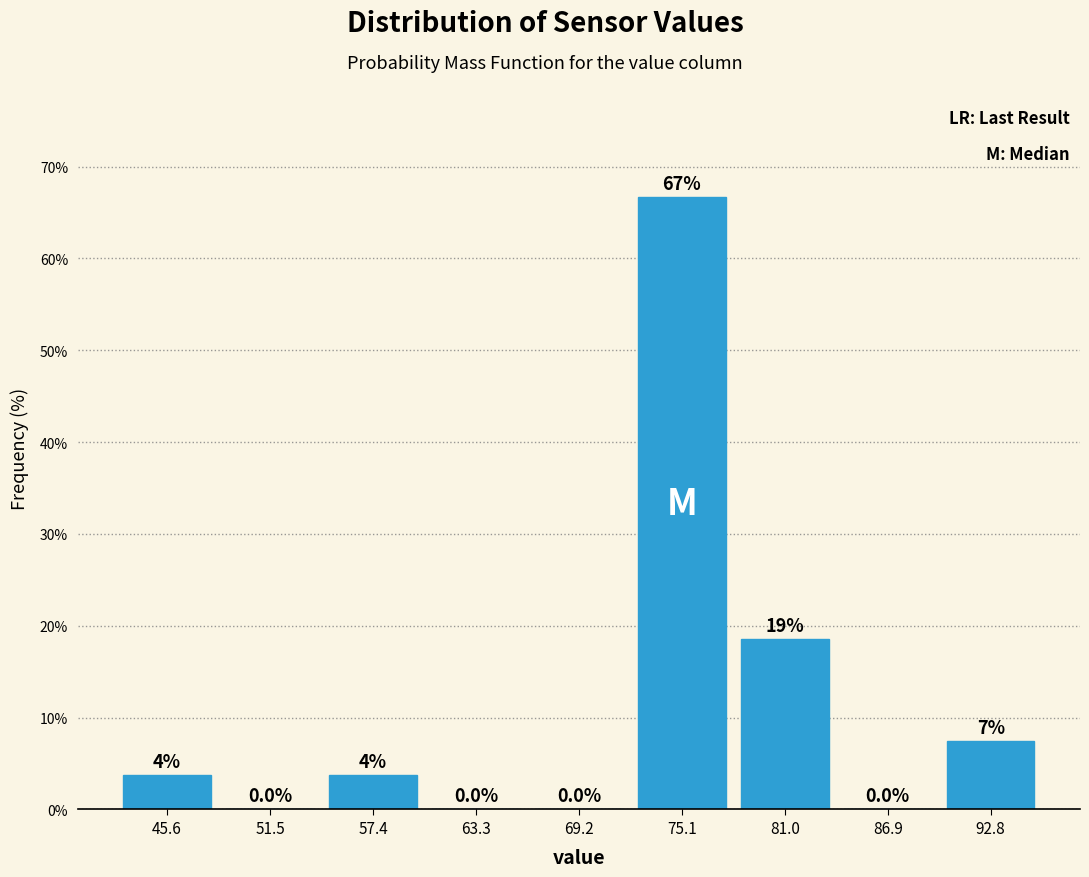

Over which range of the x-axis is the bar tallest?

72 to 78